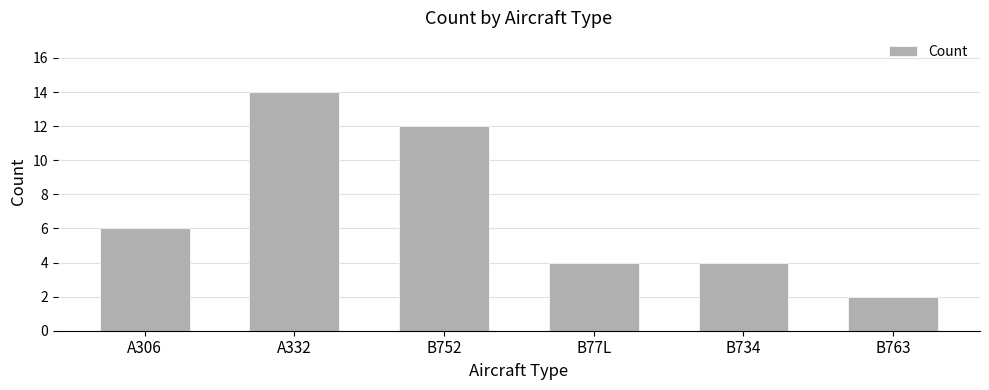

What is the difference between the second highest and second lowest values?

8